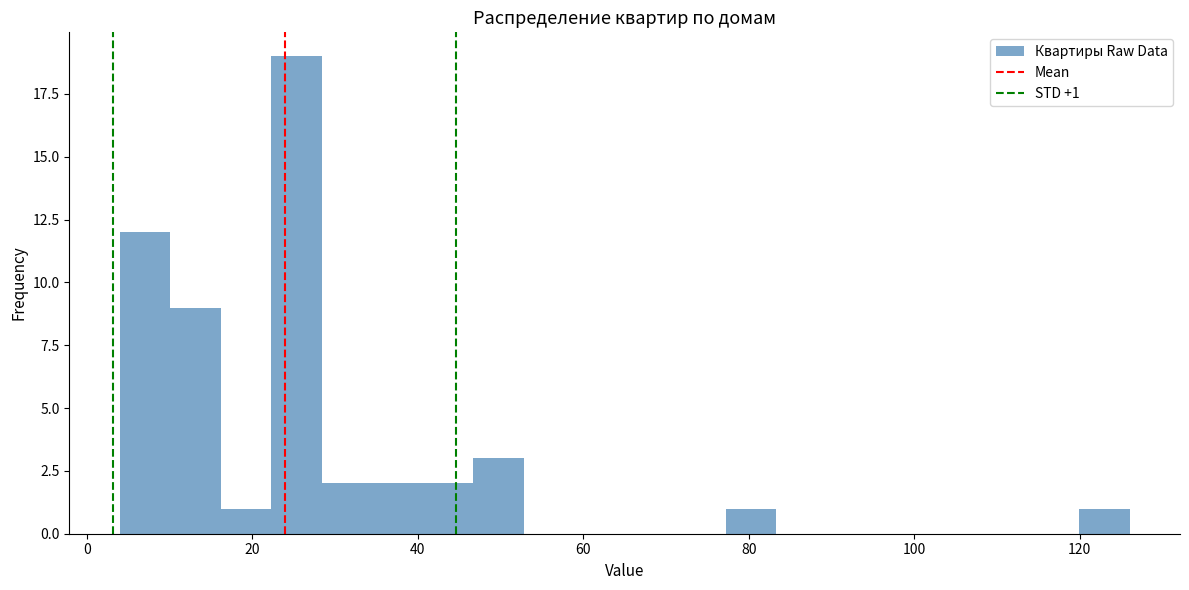

Around what value on the x-axis is the tallest bar? Give the approximate position of its centre, as read against the axis.

26